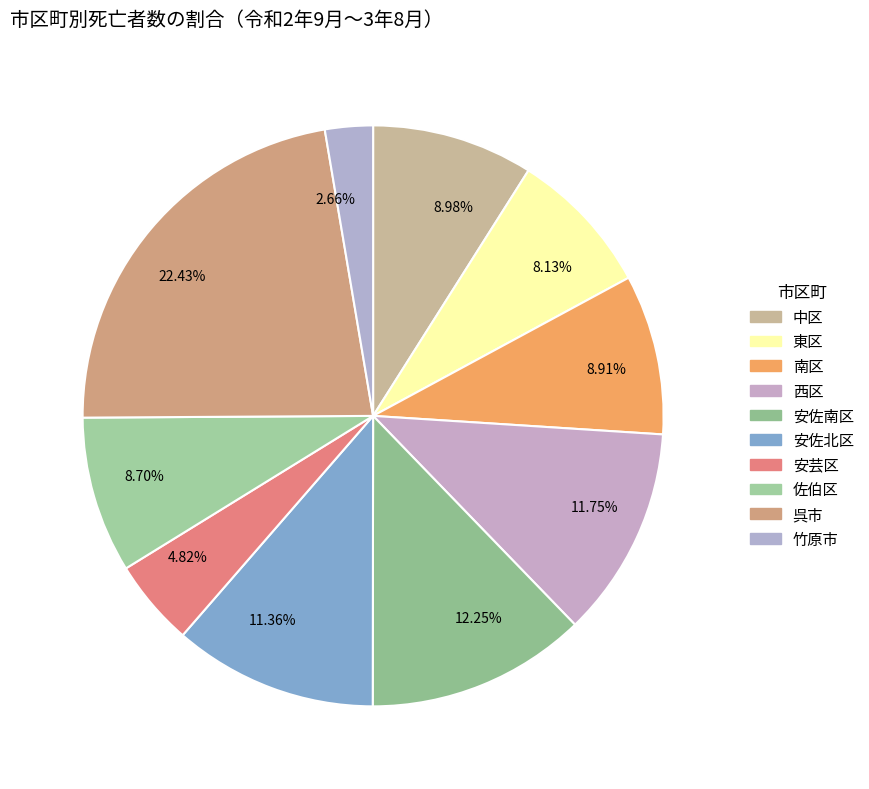

What is the largest slice in the pie chart?

22.43%